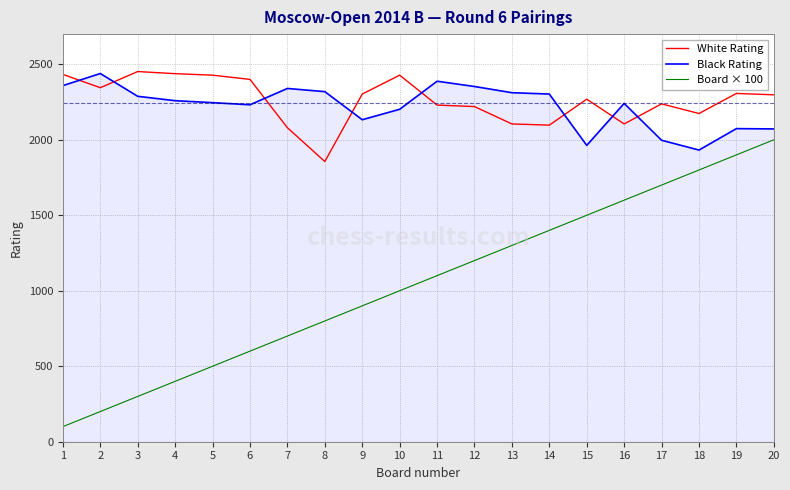

True or false: White Rating and Board × 100 intersect in this chart.

False